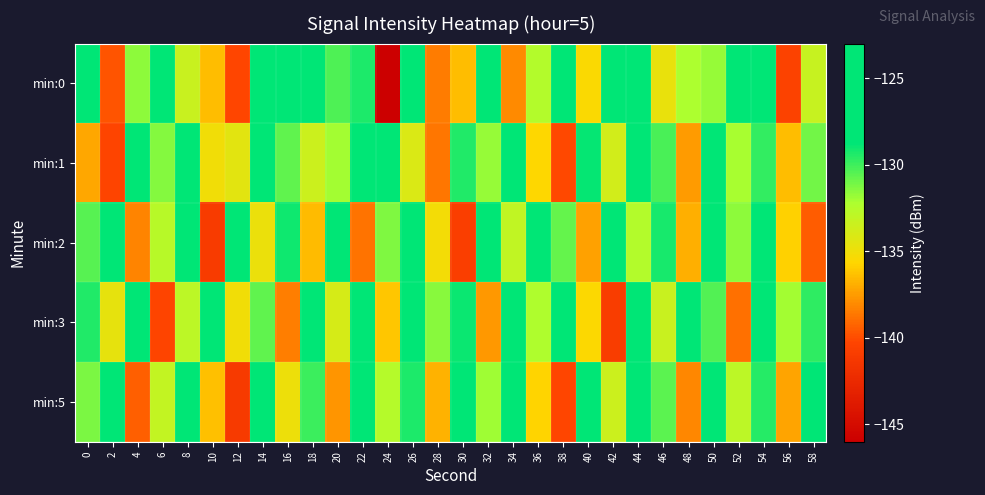

Count the number of categories in the chart.

30